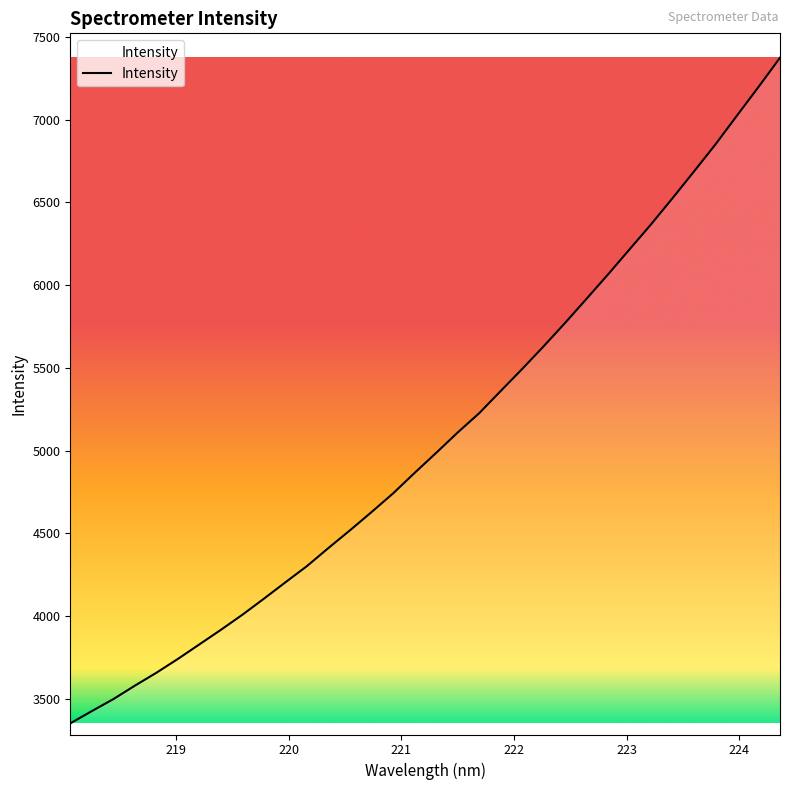

Does the chart display data point markers on the line(s)?

No